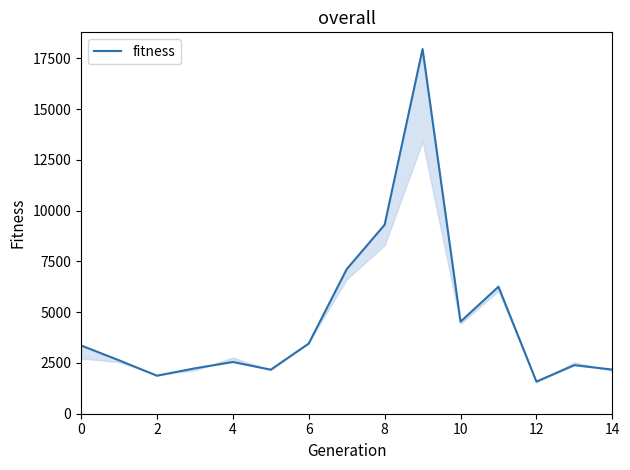

How many categories are shown in the chart?

15